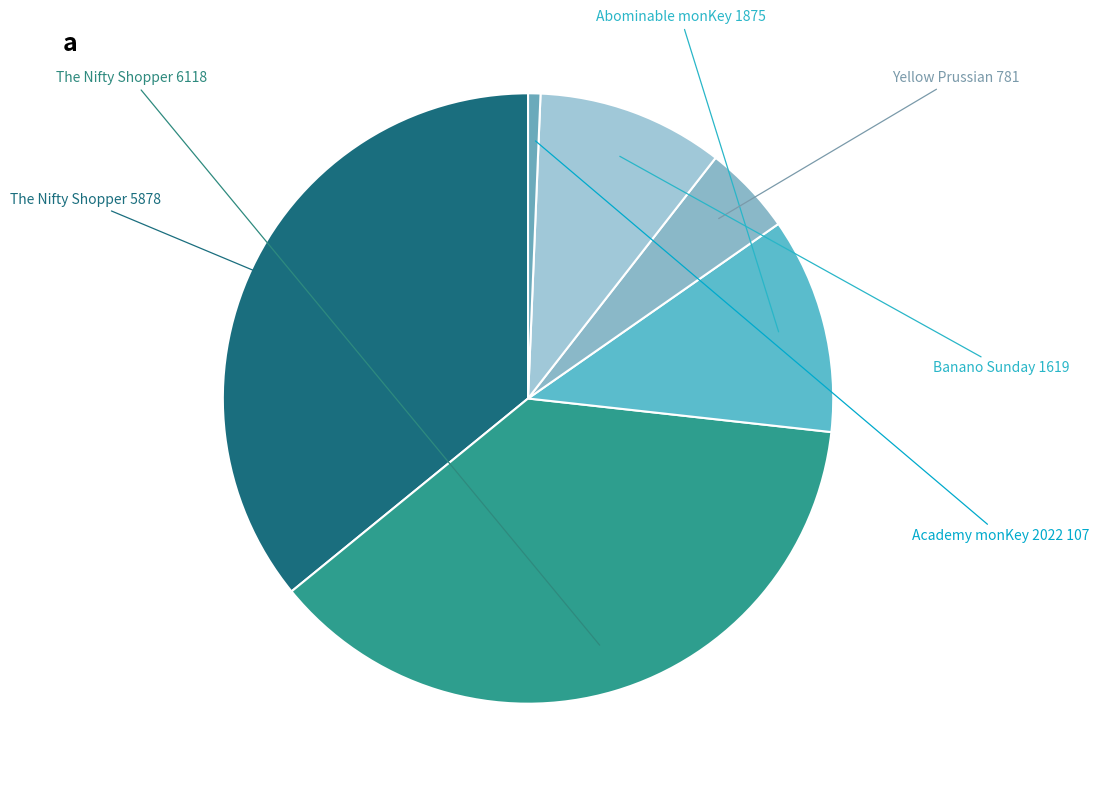

Which slice is the largest?

The Nifty Shopper (1099564250462)